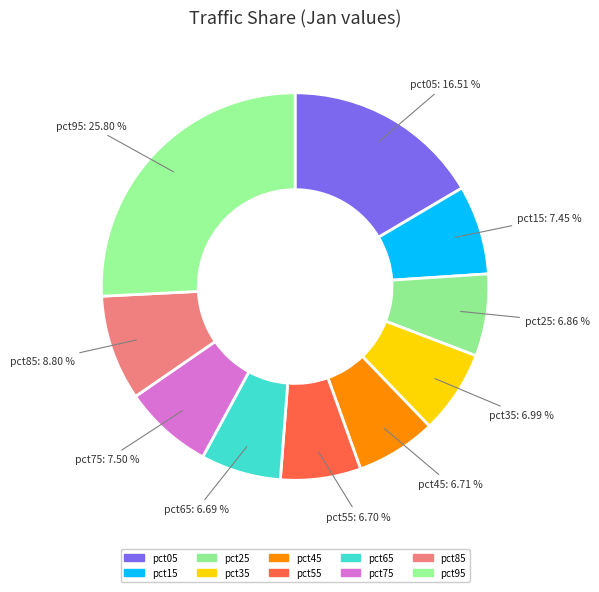

Which category has the smallest portion of the pie?

pct65